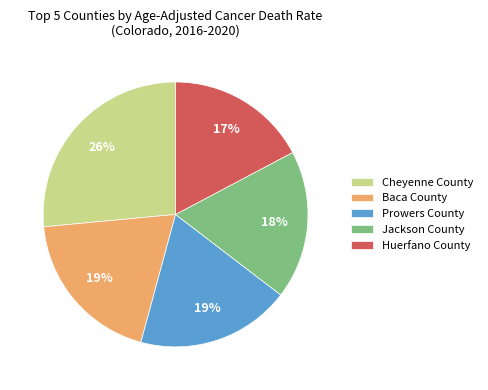

Do Cheyenne County and Prowers County together represent more than half of the pie?

No